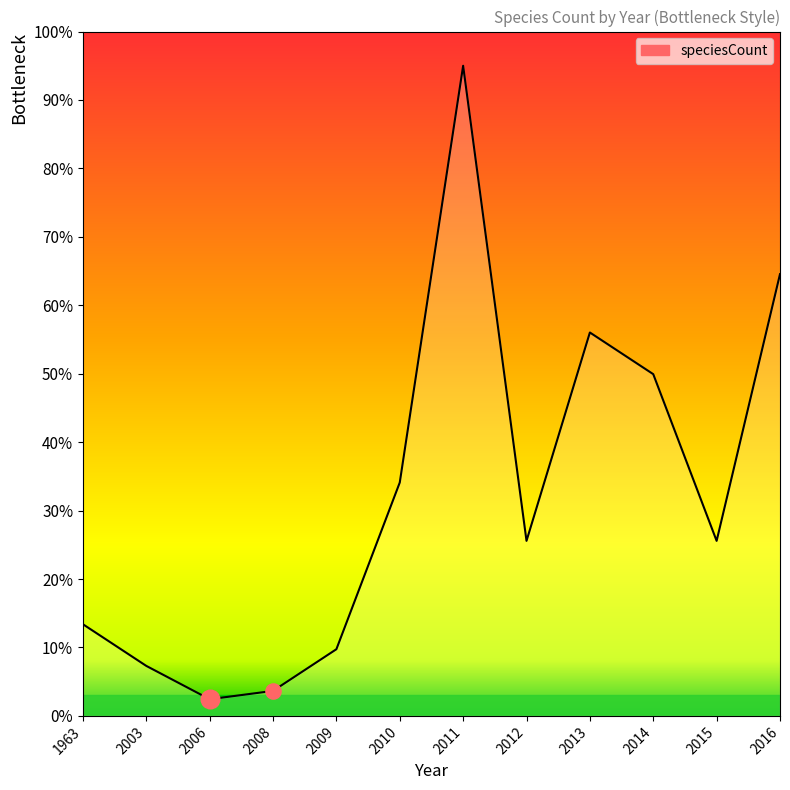

Between 2008 and 2016, which is larger?

2016